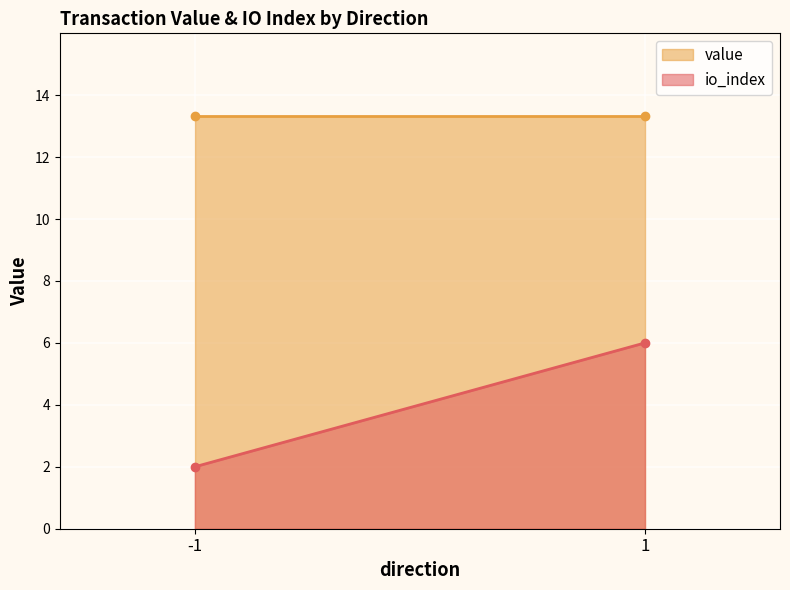

What value does the io_index series have at -1?

2.0